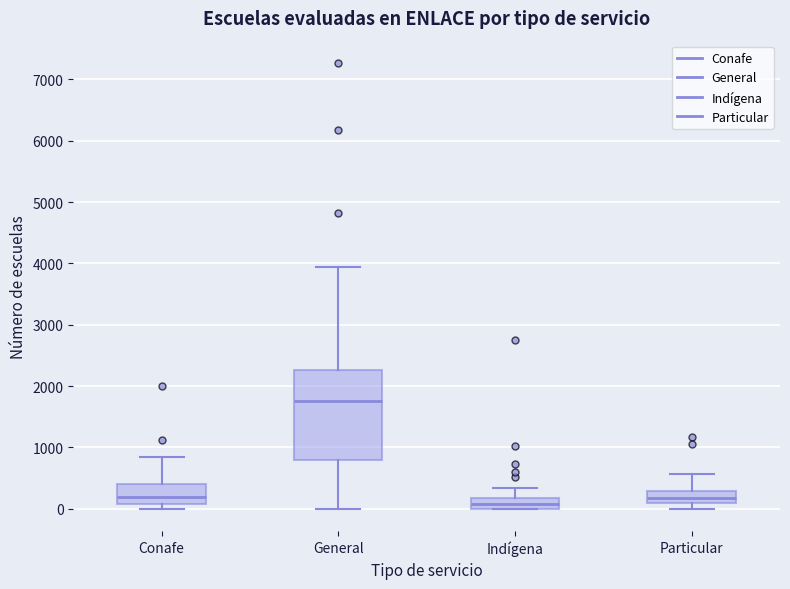

Which box is the tallest, from its lower edge to its upper edge?

General